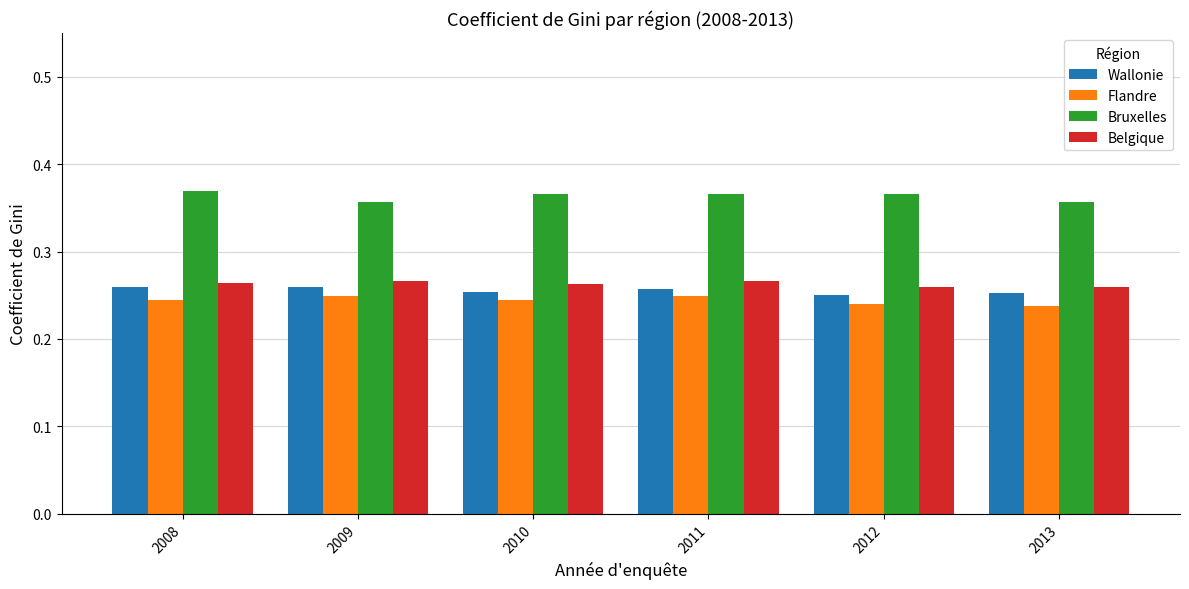

What is the sum of the Wallonie values at 2012 and 2009?

0.5